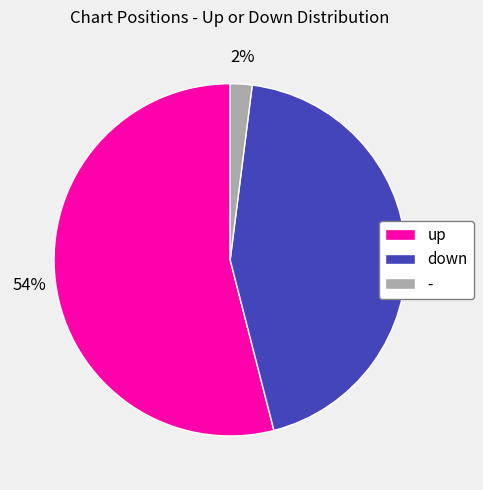

To the nearest percent, what is the difference between the up and down slice percentages?

10%